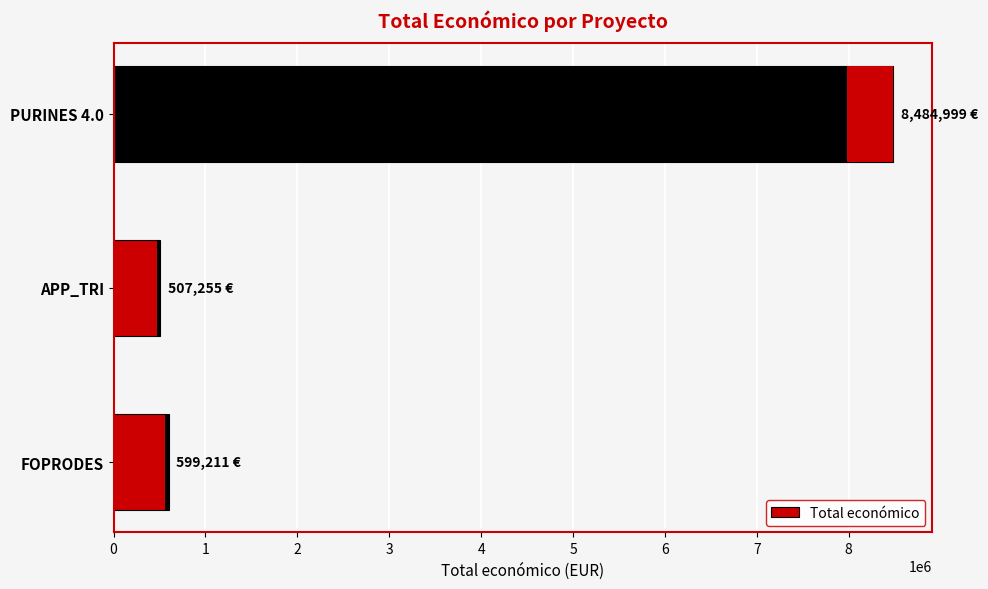

How many bars are there in total?

3